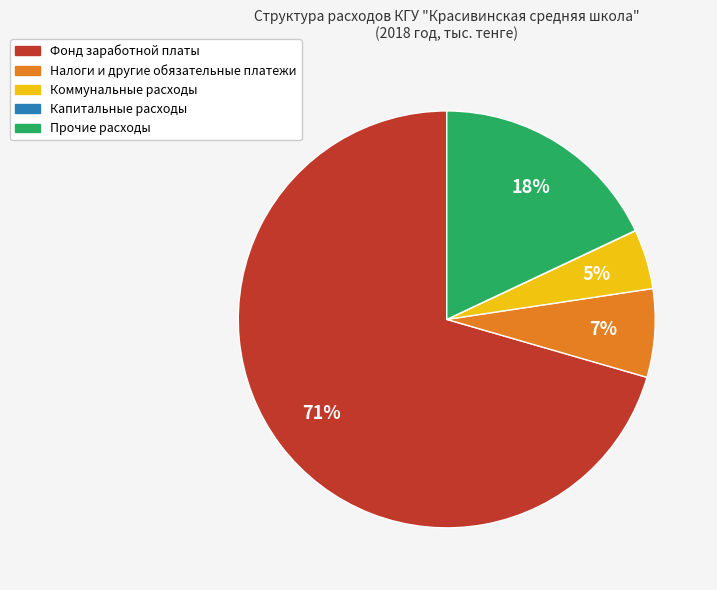

Which category accounts for the majority?

Фонд заработной платы